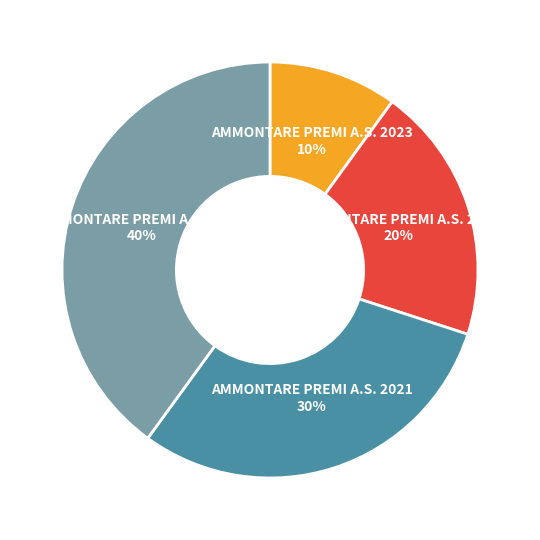

True or false: AMMONTARE PREMI A.S. 2020 accounts for 27% of the total.

False